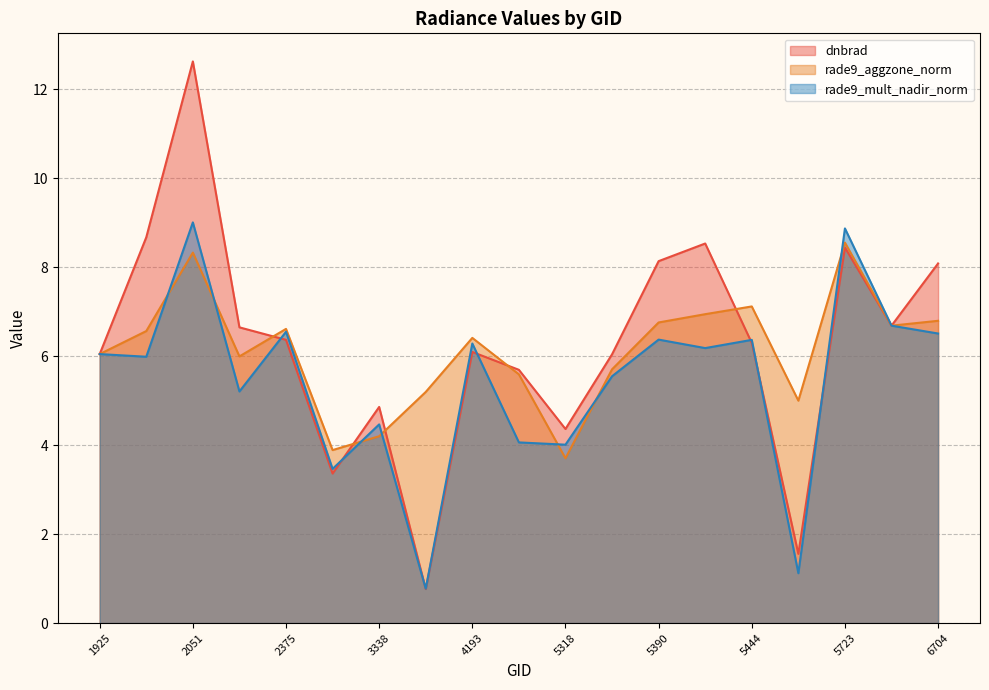

Which has a higher value, 1988 or 2213?

1988